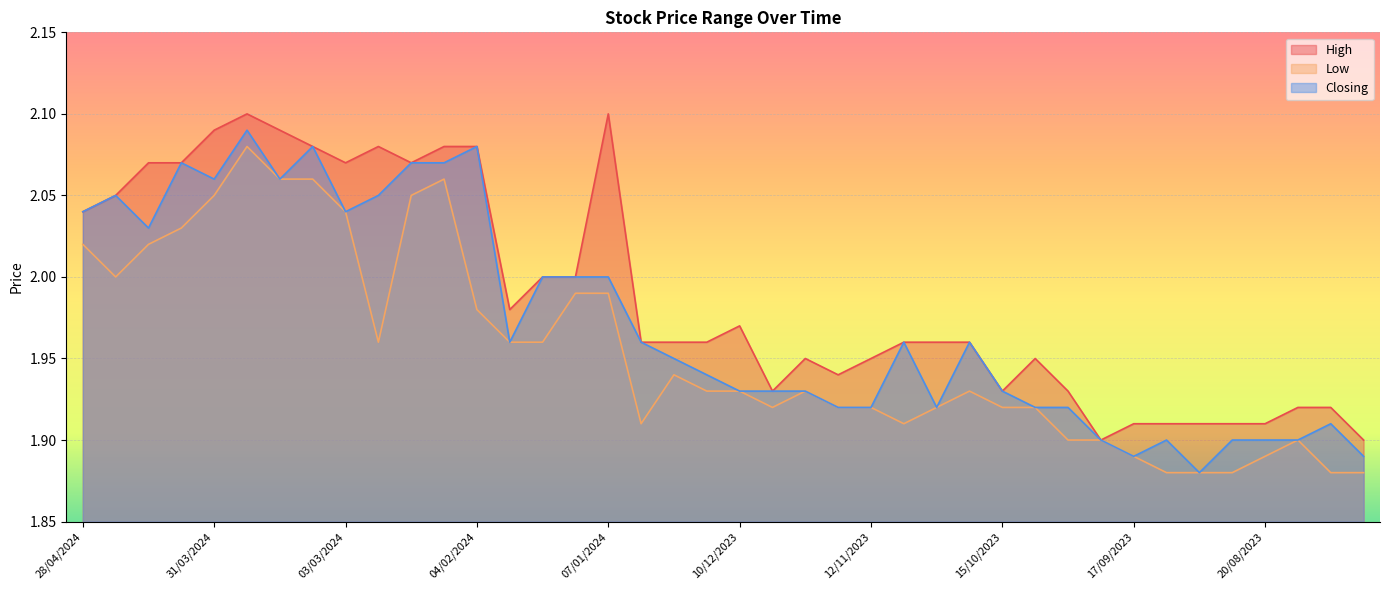

How many lines are shown in the chart?

3